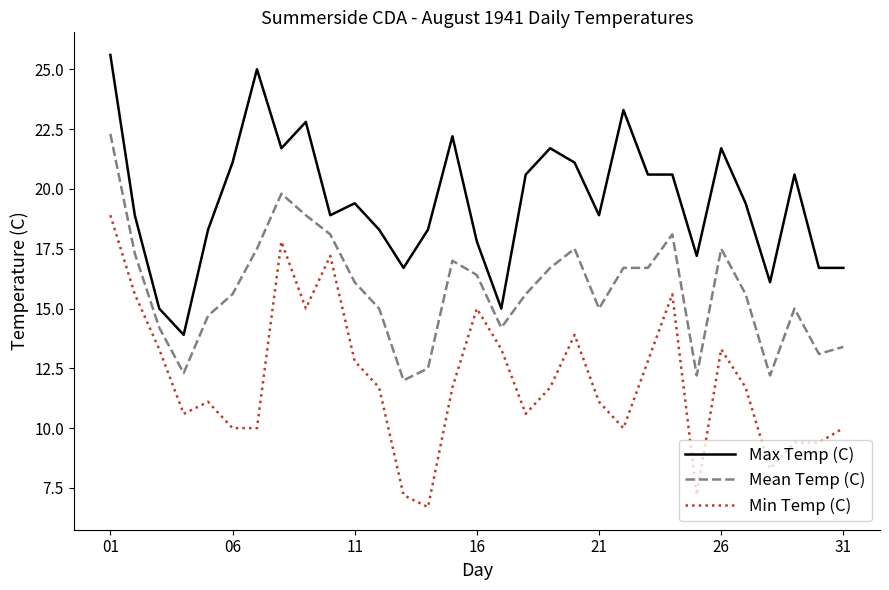

True or false: Min Temp (C) and Max Temp (C) intersect in this chart.

False